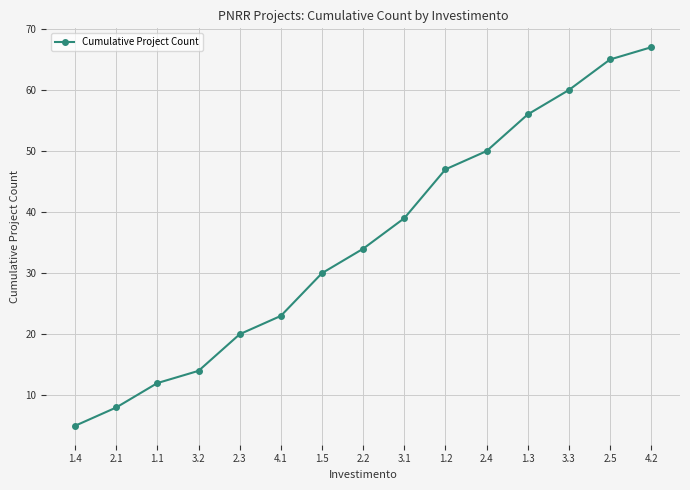

What is the sum of the values at 4.1 and 2.2?

57